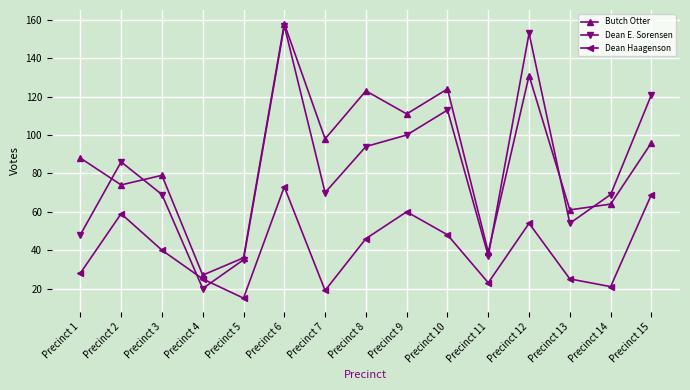

What is the difference between the Dean Haagenson values at Precinct 5 and Precinct 3?

25